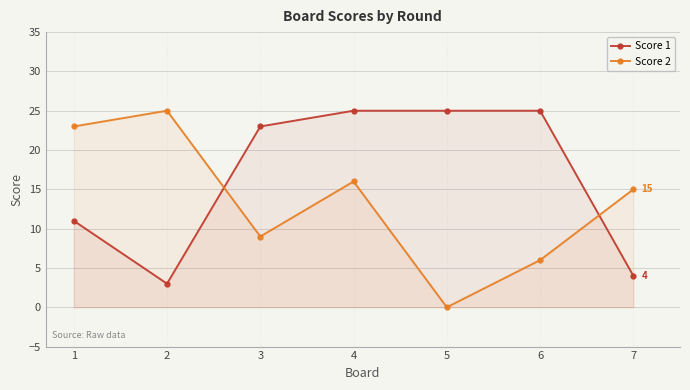

At which label is Score 1 closest to 14?

1